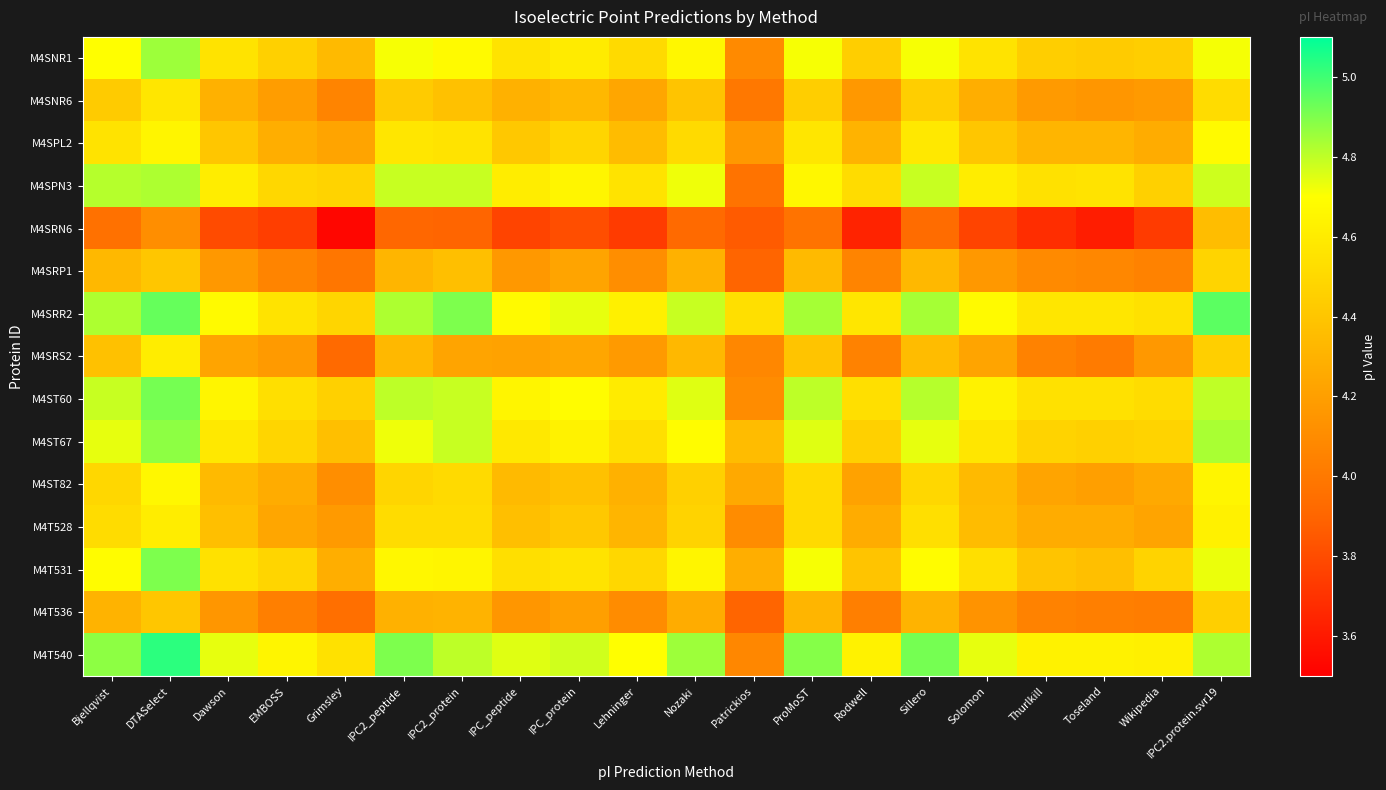

What is the difference between the highest and lowest values at Solomon?

1.0